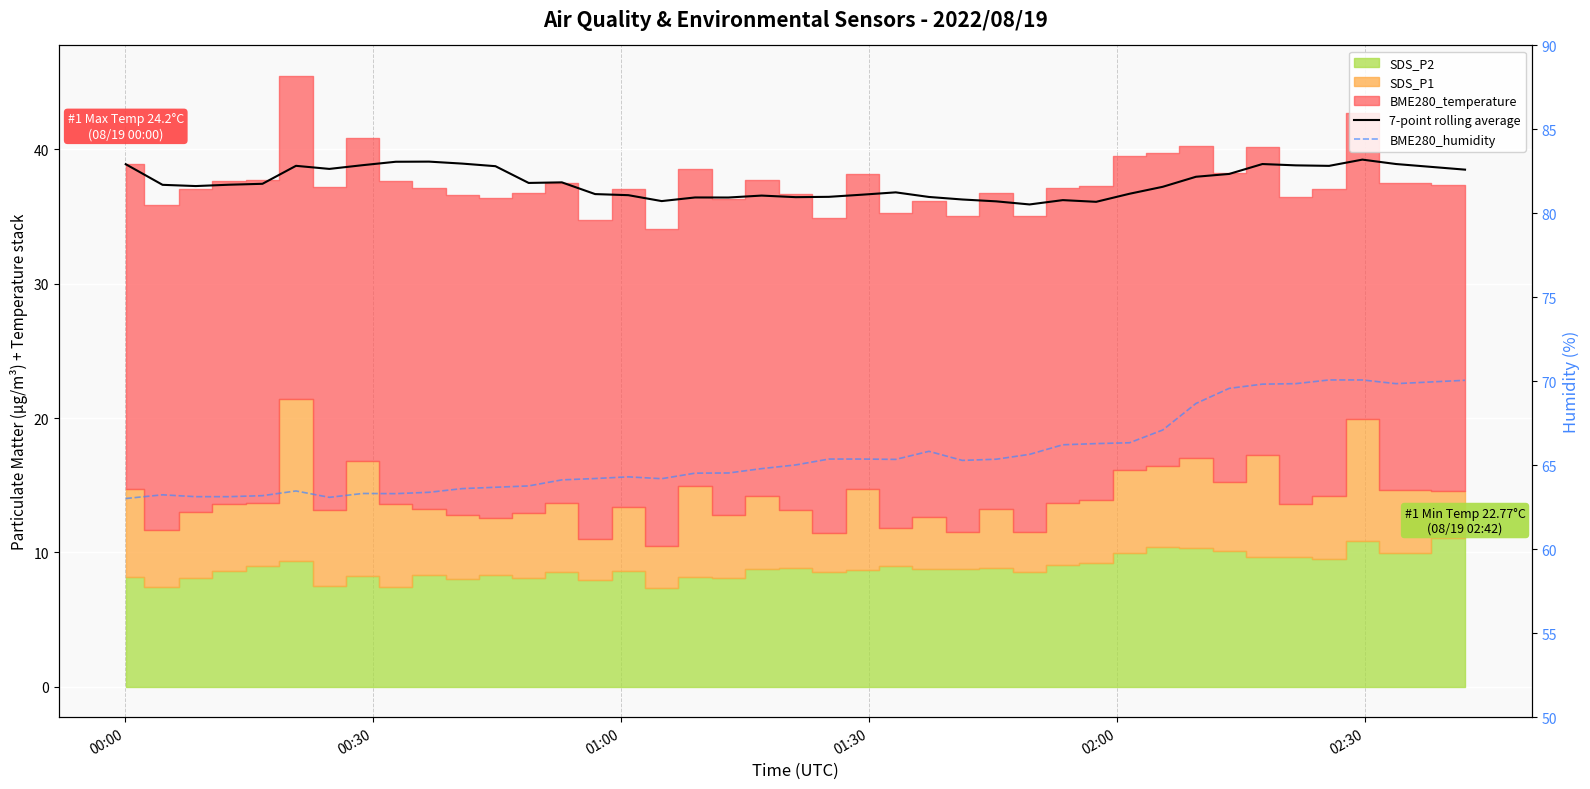

Is the value of BME280_humidity at 35 greater than the value of 7-point rolling average at 28?

Yes